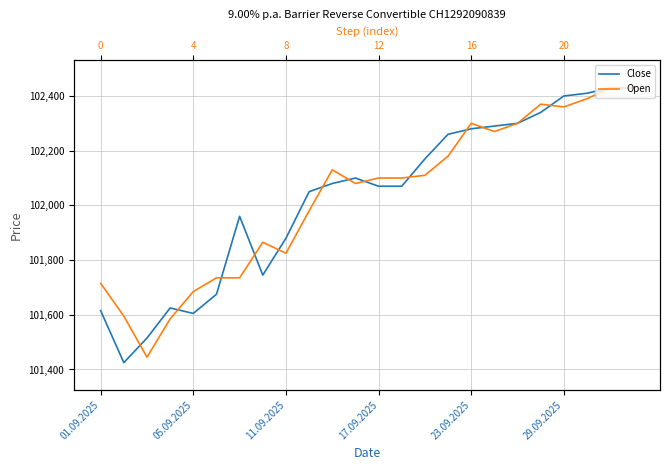

List the series in order of their overall mean, lowest first.

Open, Close